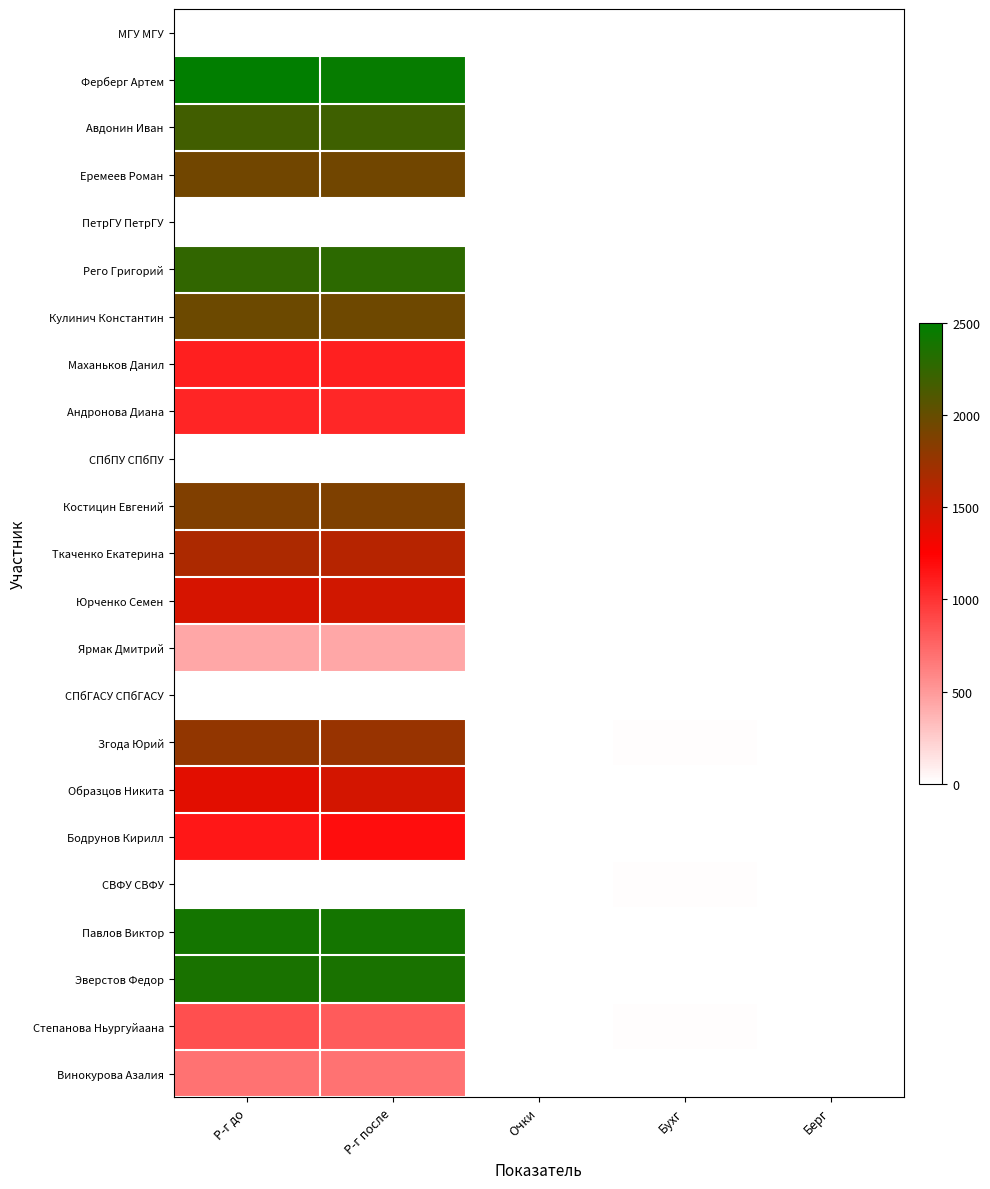

Reading right to left, extract all data points from this chart.

МГУ МГУ: Берг=1	Бухг=6	Очки=6	Р-г после=0	Р-г до=0
Ферберг Артем: Берг=4	Бухг=7	Очки=3	Р-г после=2468	Р-г до=2483
Авдонин Иван: Берг=8	Бухг=9	Очки=3	Р-г после=2192	Р-г до=2177
Еремеев Роман: Берг=2	Бухг=2	Очки=4	Р-г после=1938	Р-г до=1938
ПетрГУ ПетрГУ: Берг=3	Бухг=7	Очки=3	Р-г после=0	Р-г до=0
Рего Григорий: Берг=4	Бухг=7	Очки=3	Р-г после=2283	Р-г до=2254
Кулинич Константин: Берг=4	Бухг=7	Очки=3	Р-г после=1961	Р-г до=1965
Маханьков Данил: Берг=0	Бухг=7	Очки=0	Р-г после=1086	Р-г до=1102
Андронова Диана: Берг=0	Бухг=2	Очки=1	Р-г после=1063	Р-г до=1073
СПбПУ СПбПУ: Берг=1	Бухг=8	Очки=2	Р-г после=0	Р-г до=0
Костицин Евгений: Берг=0	Бухг=9	Очки=1	Р-г после=1884	Р-г до=1867
Ткаченко Екатерина: Берг=1	Бухг=6	Очки=1	Р-г после=1610	Р-г до=1657
Юрченко Семен: Берг=2	Бухг=5	Очки=3	Р-г после=1475	Р-г до=1448
Ярмак Дмитрий: Берг=0	Бухг=4	Очки=0	Р-г после=436	Р-г до=436
СПбГАСУ СПбГАСУ: Берг=0	Бухг=9	Очки=1	Р-г после=0	Р-г до=0
Згода Юрий: Берг=0	Бухг=10	Очки=0	Р-г после=1757	Р-г до=1780
Образцов Никита: Берг=2	Бухг=8	Очки=2	Р-г после=1461	Р-г до=1395
Бодрунов Кирилл: Берг=1	Бухг=8	Очки=2	Р-г после=1190	Р-г до=1140
СВФУ СВФУ: Берг=0	Бухг=10	Очки=0	Р-г после=0	Р-г до=0
Павлов Виктор: Берг=4	Бухг=7	Очки=3	Р-г после=2393	Р-г до=2394
Эверстов Федор: Берг=0	Бухг=0	Очки=0	Р-г после=2367	Р-г до=2367
Степанова Ньургуйаана: Берг=0	Бухг=10	Очки=0	Р-г после=808	Р-г до=862
Винокурова Азалия: Берг=3	Бухг=9	Очки=1	Р-г после=686	Р-г до=686